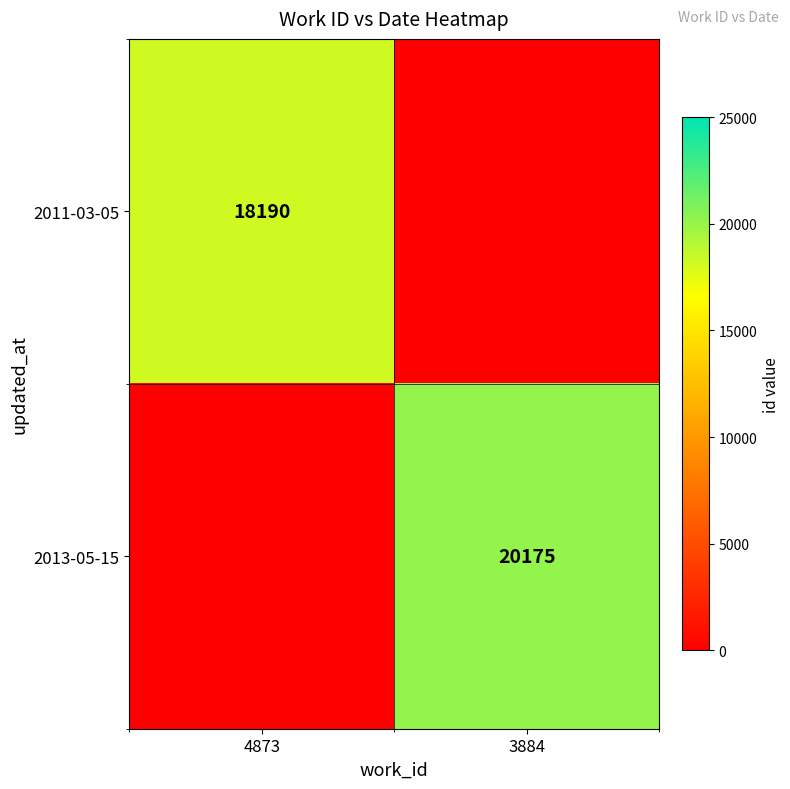

The 2013-05-15 series shows 20175 at 3884. True or false?

True